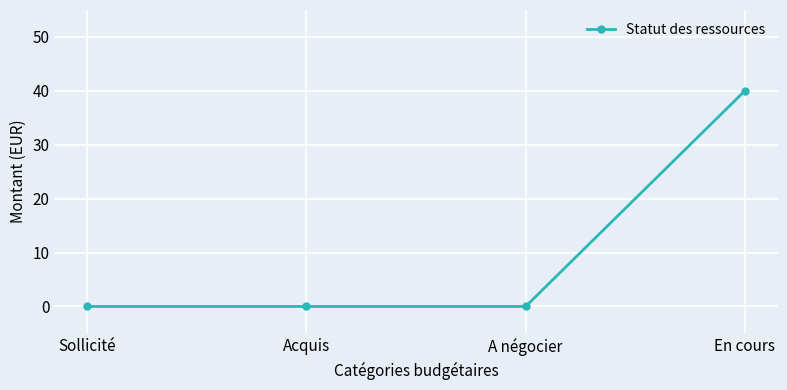

At which category does the chart reach its peak across all series?

En cours